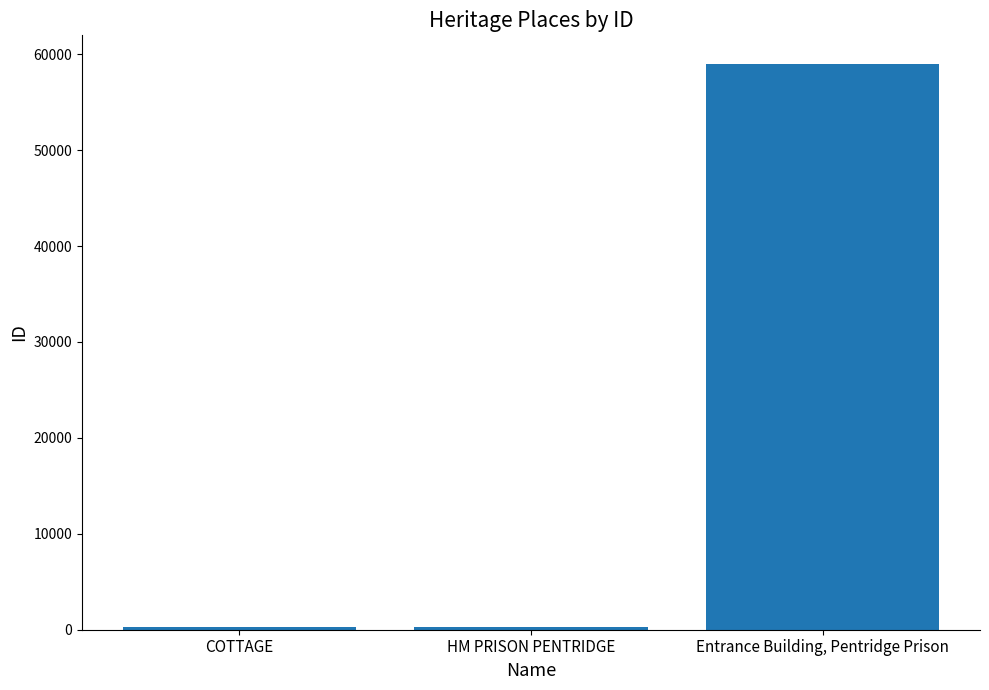

Are the bars grouped side by side (vs. stacked)?

No